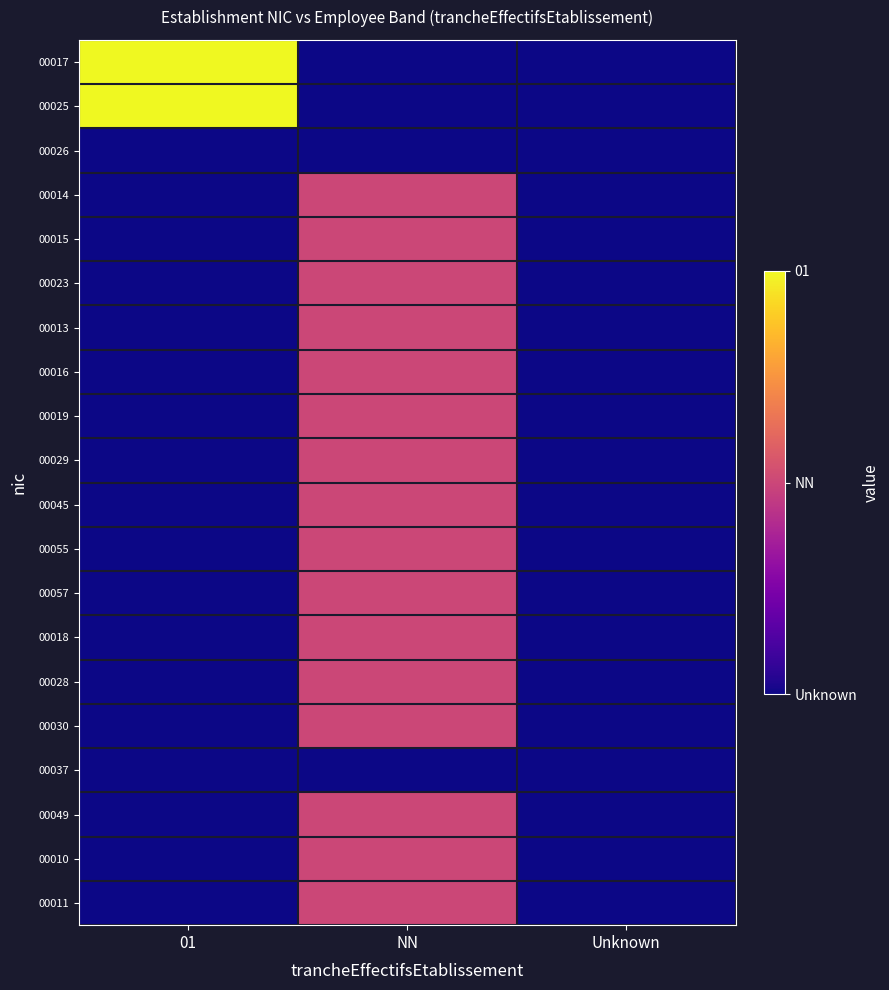

Reading left to right, extract all data points from this chart.

00017: 01=2	NN=0	Unknown=0
00025: 01=2	NN=0	Unknown=0
00026: 01=0	NN=0	Unknown=0
00014: 01=0	NN=1	Unknown=0
00015: 01=0	NN=1	Unknown=0
00023: 01=0	NN=1	Unknown=0
00013: 01=0	NN=1	Unknown=0
00016: 01=0	NN=1	Unknown=0
00019: 01=0	NN=1	Unknown=0
00029: 01=0	NN=1	Unknown=0
00045: 01=0	NN=1	Unknown=0
00055: 01=0	NN=1	Unknown=0
00057: 01=0	NN=1	Unknown=0
00018: 01=0	NN=1	Unknown=0
00028: 01=0	NN=1	Unknown=0
00030: 01=0	NN=1	Unknown=0
00037: 01=0	NN=0	Unknown=0
00049: 01=0	NN=1	Unknown=0
00010: 01=0	NN=1	Unknown=0
00011: 01=0	NN=1	Unknown=0